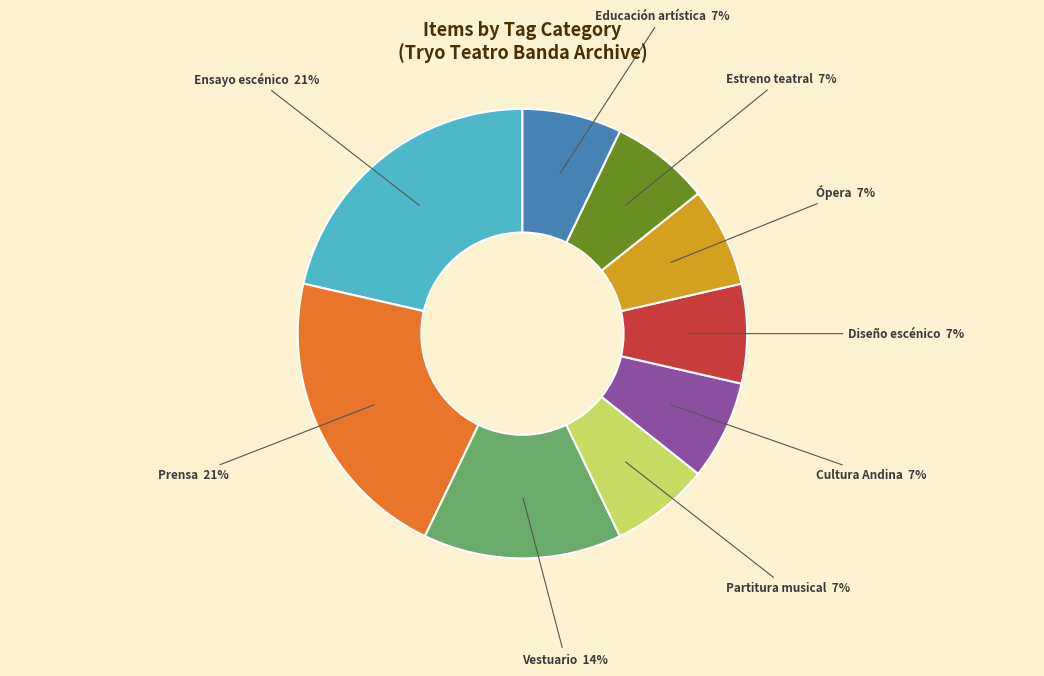

To the nearest percent, what is the difference between the largest and smallest slice percentages?

14%